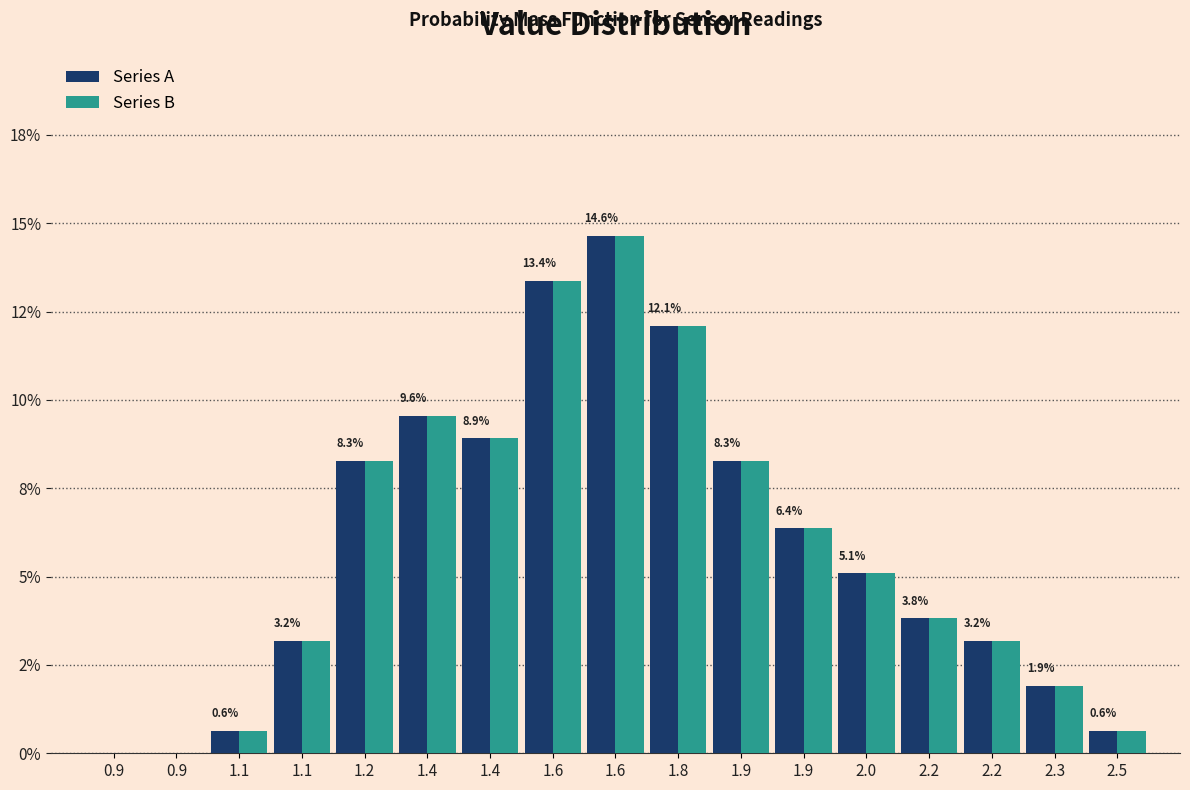

Are the bars grouped side by side (vs. stacked)?

Yes